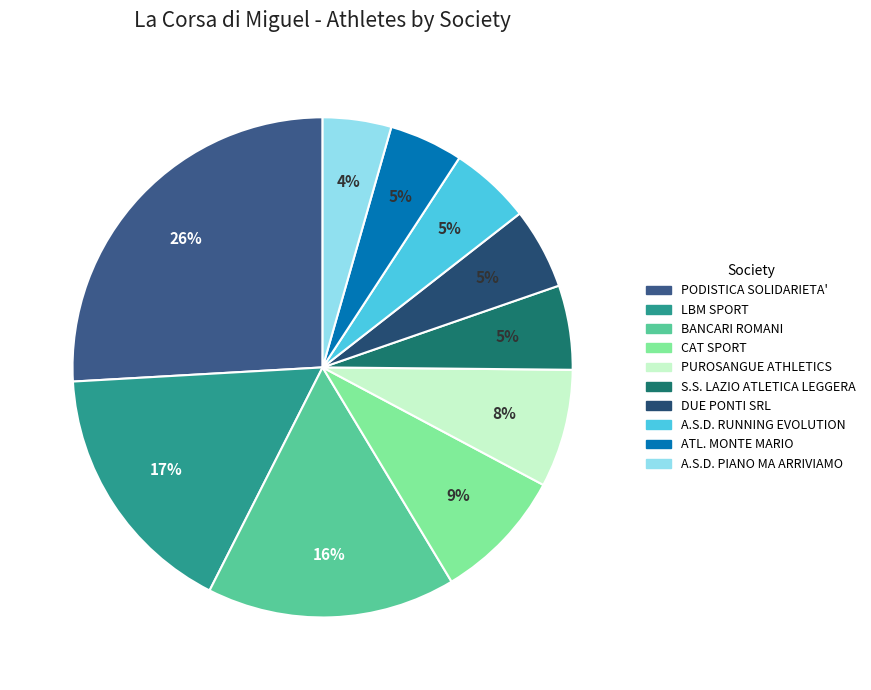

To the nearest percent, what is the difference between the largest and smallest slice percentages?

21%